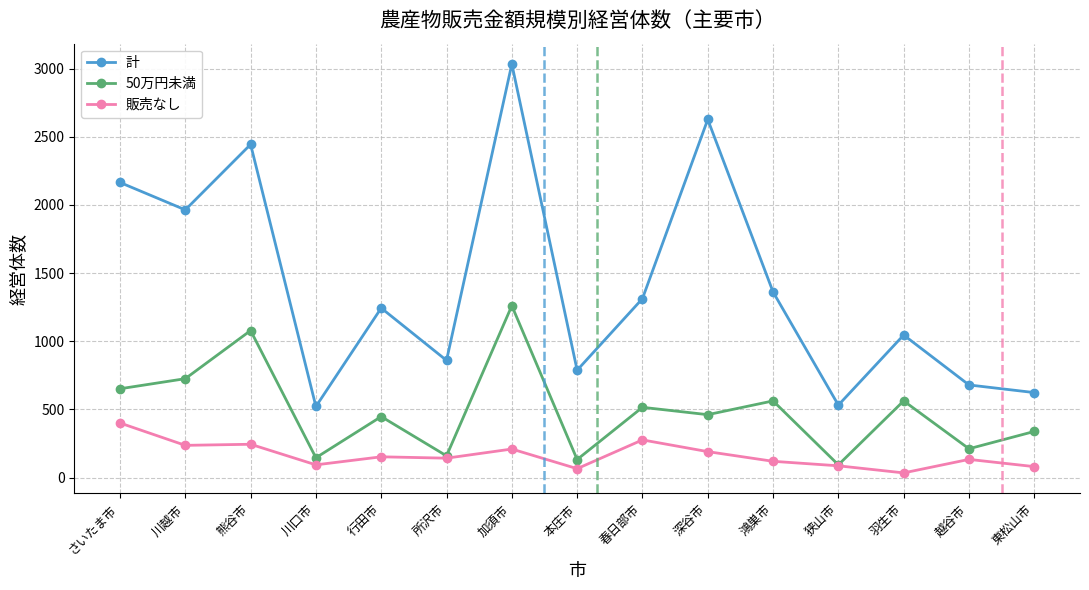

At 熊谷市, list the series in order from smallest to largest.

販売なし, 50万円未満, 計